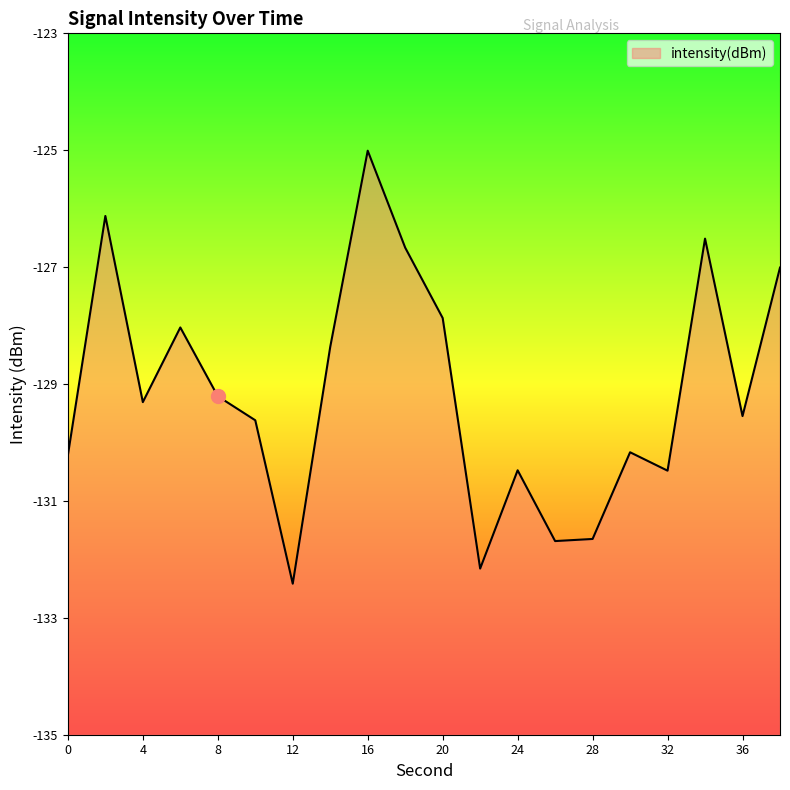

The chart shows a value of -167.8 at 14. True or false?

False